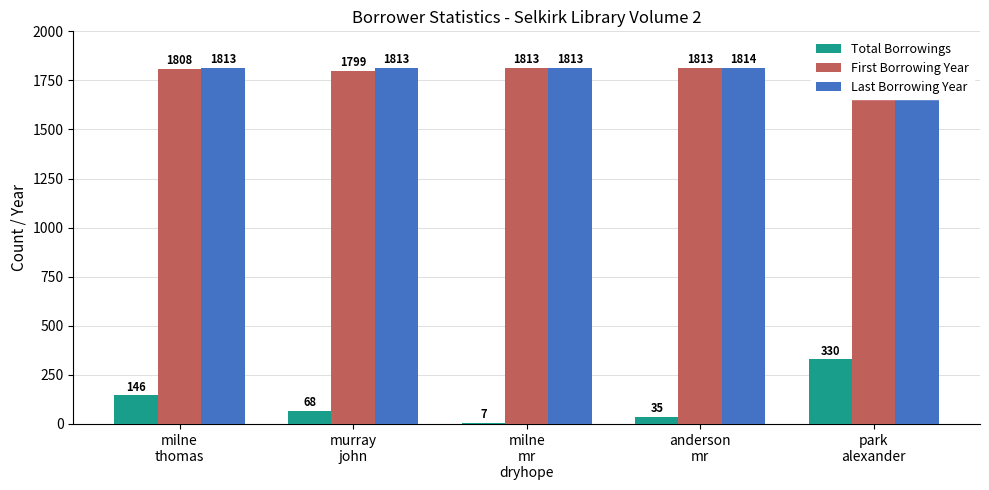

What position from the left is milne
thomas?

1